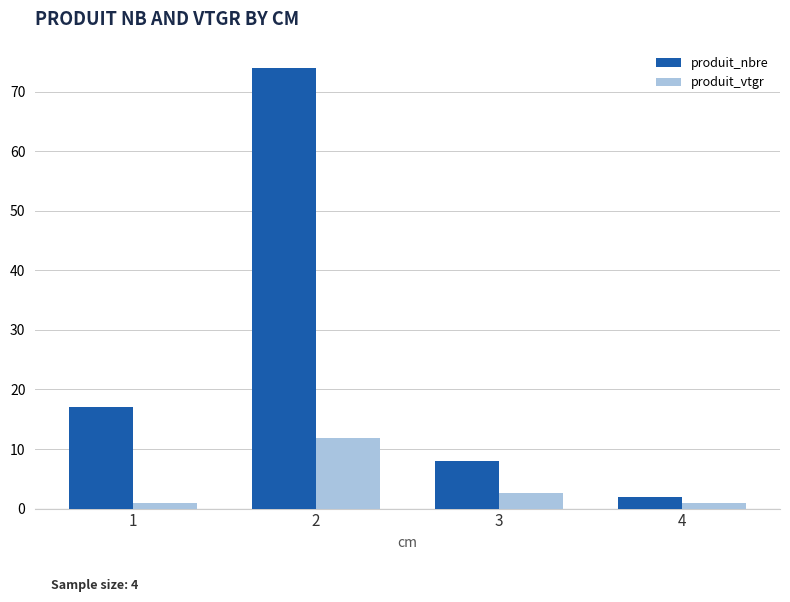

What are all the series names shown in the legend?

produit_nbre, produit_vtgr